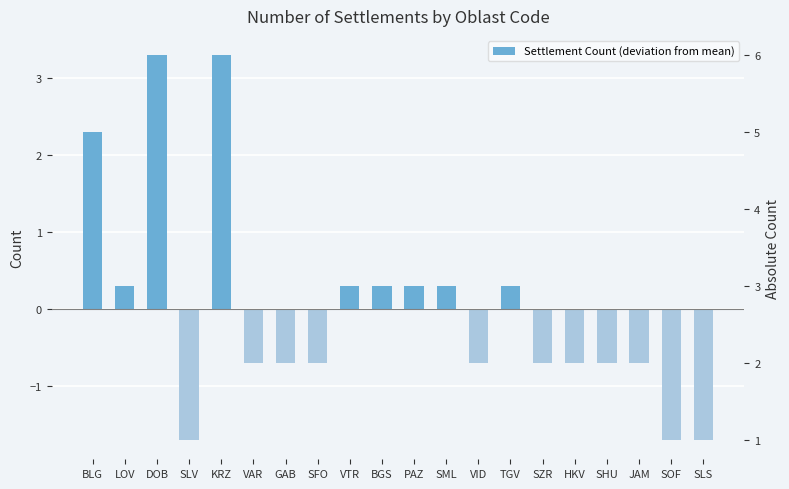

Rank the categories by value from highest to lowest.

DOB, KRZ, BLG, LOV, VTR, BGS, PAZ, SML, TGV, VAR, GAB, SFO, VID, SZR, HKV, SHU, JAM, SLV, SOF, SLS